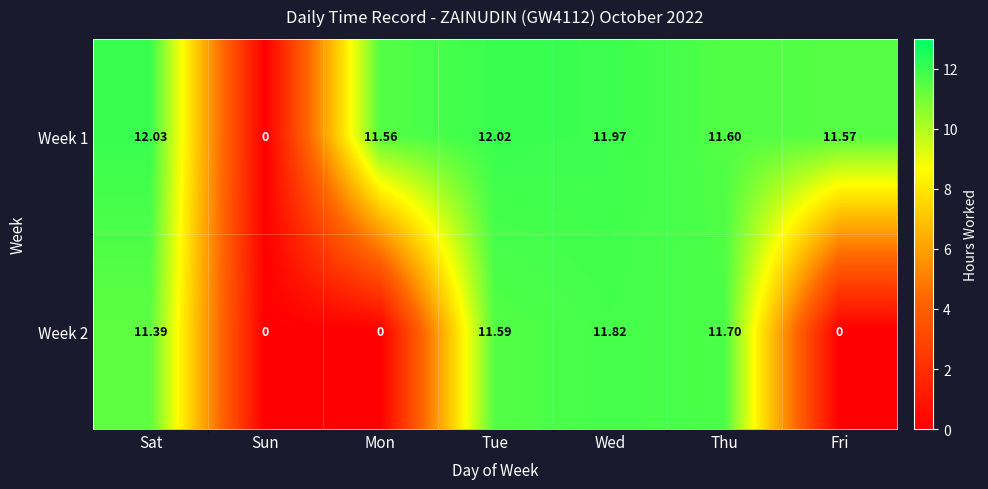

The Week 2 series shows 4.2 at Sat. True or false?

False